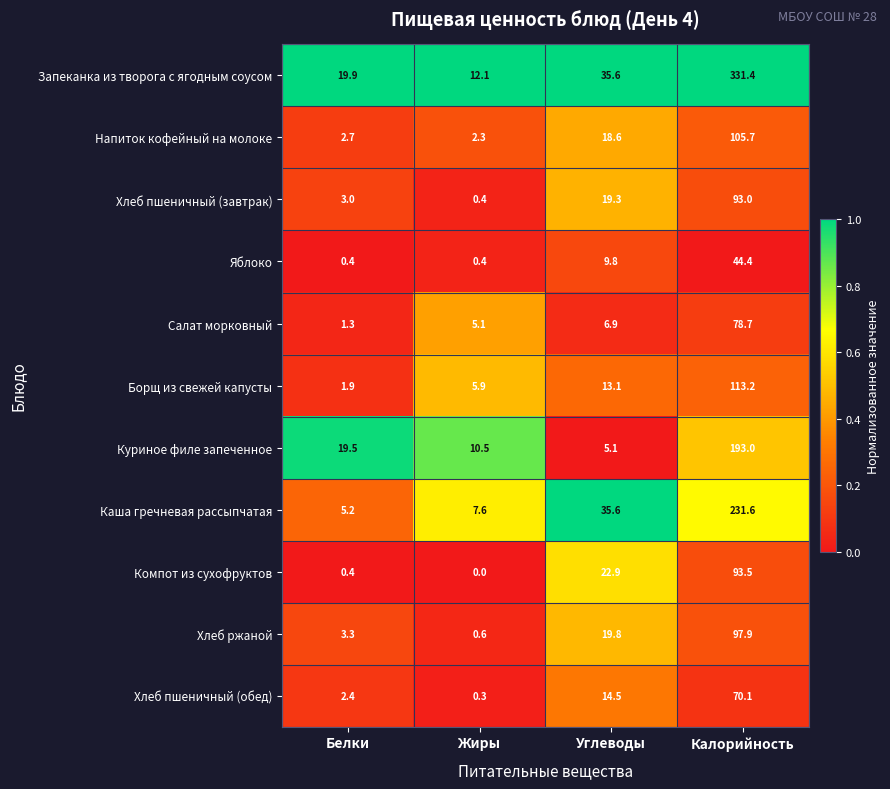

How many categories are shown in the chart?

4